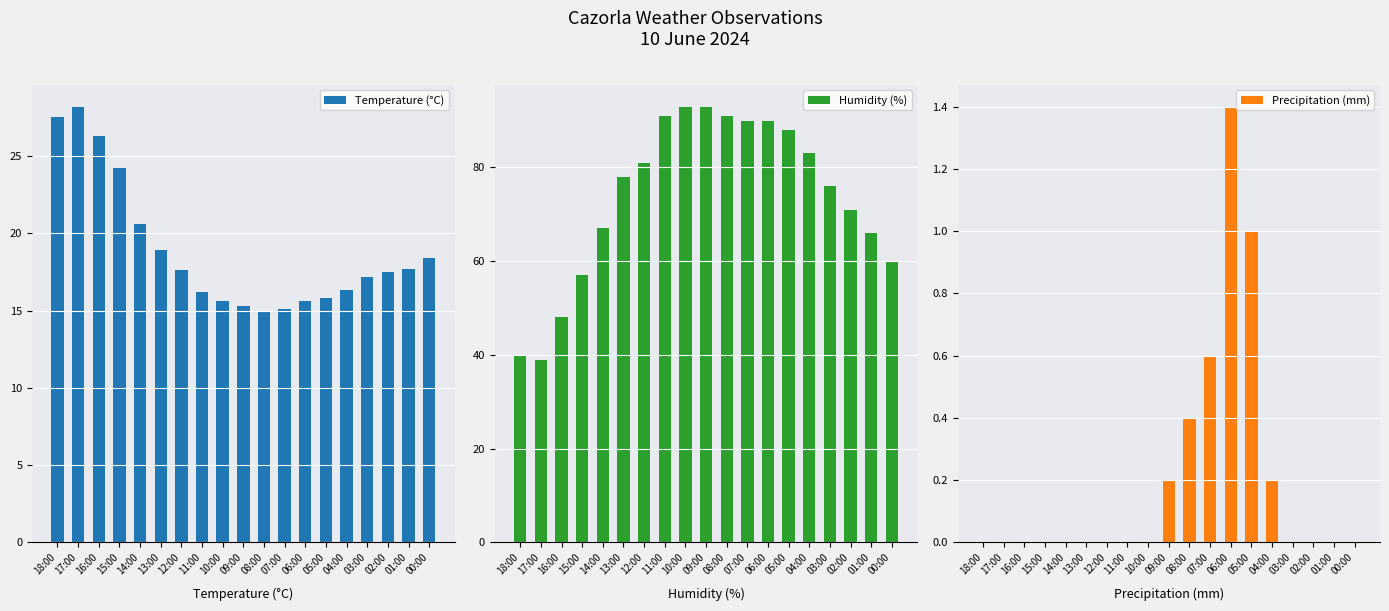

List the labels in order of Precipitation (mm) value, smallest first.

18:00, 17:00, 16:00, 15:00, 14:00, 13:00, 12:00, 11:00, 10:00, 03:00, 02:00, 01:00, 00:00, 09:00, 04:00, 08:00, 07:00, 05:00, 06:00